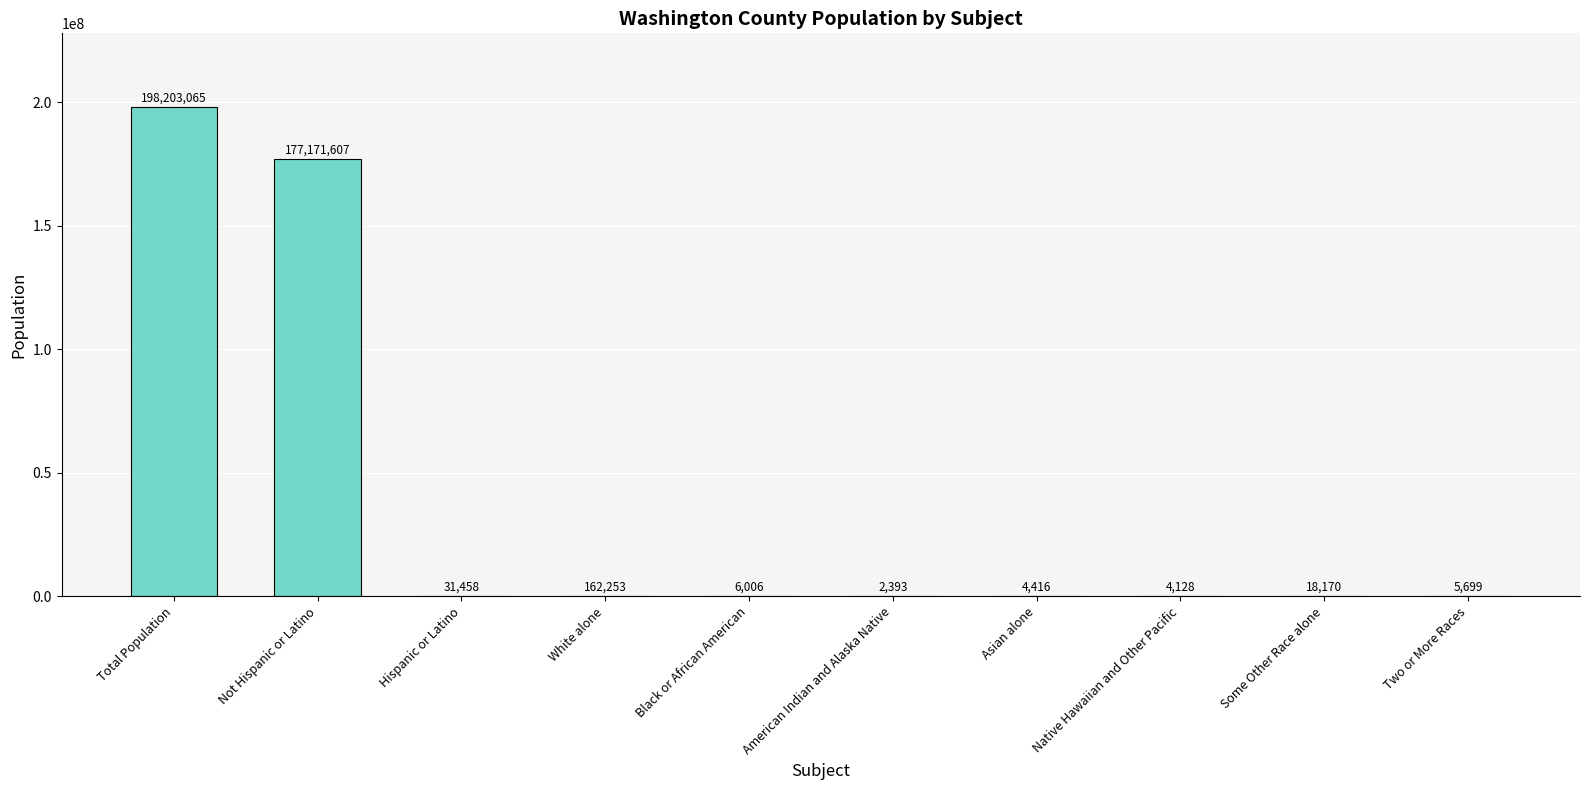

Between Two or More Races and Not Hispanic or Latino, which is larger?

Not Hispanic or Latino